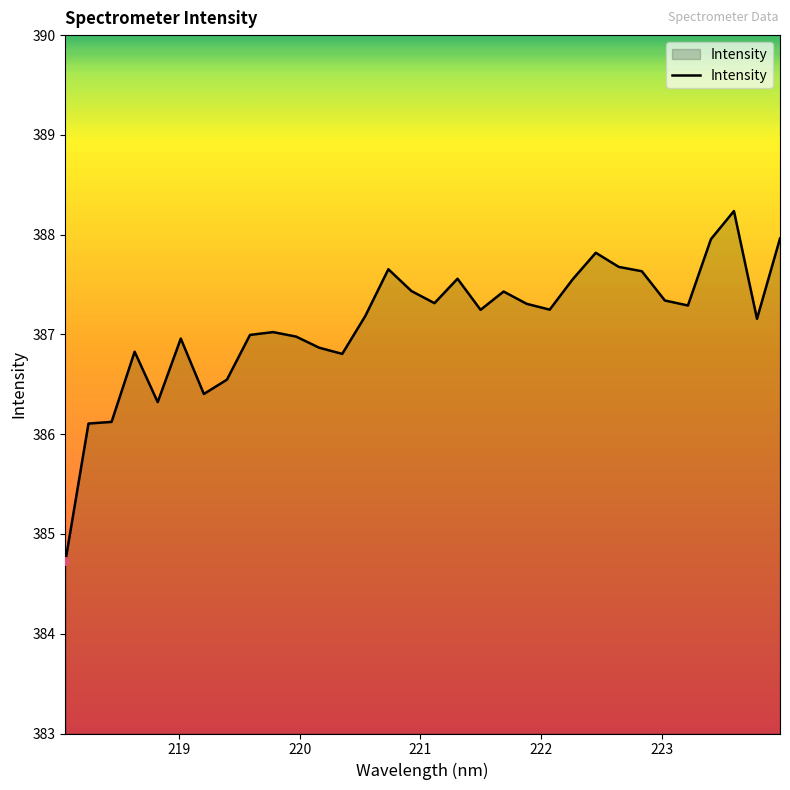

What is the difference between the maximum and minimum values?

3.5